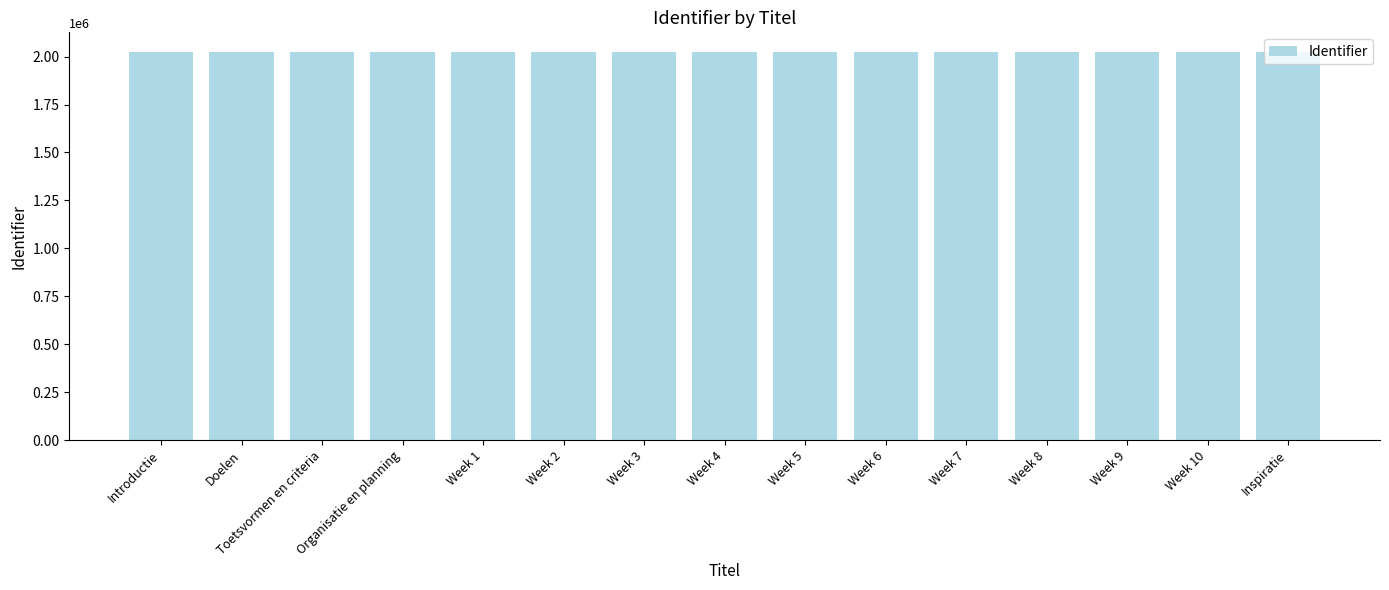

Does the chart contain any negative values?

No